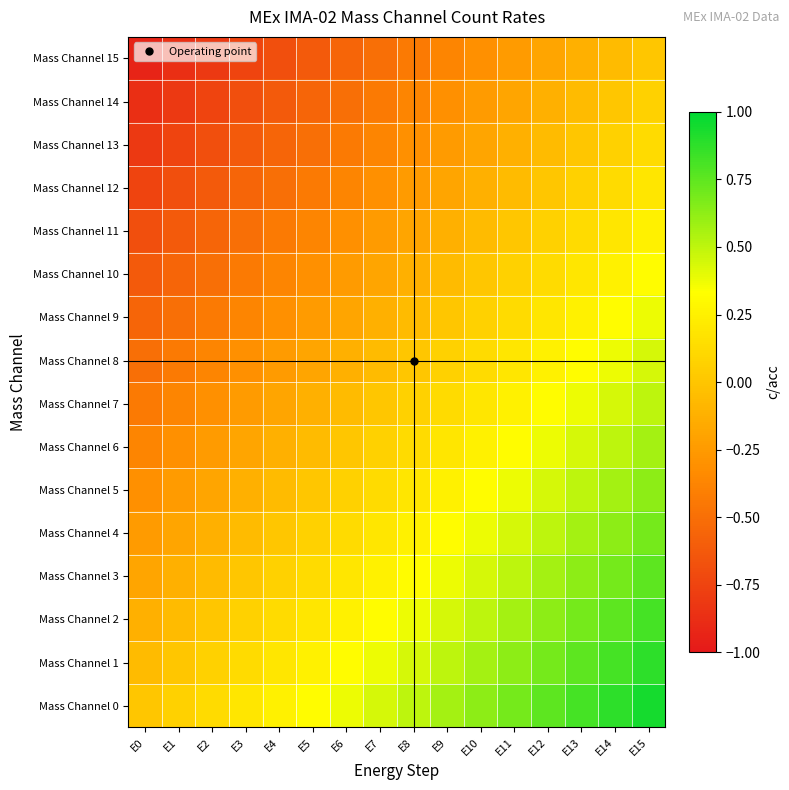

Reading right to left, extract all data points from this chart.

Mass Channel 0: E15=0.9	E14=0.9	E13=0.8	E12=0.8	E11=0.7	E10=0.6	E9=0.6	E8=0.5	E7=0.4	E6=0.4	E5=0.3	E4=0.2	E3=0.2	E2=0.1	E1=0.1	E0=0.0
Mass Channel 1: E15=0.9	E14=0.8	E13=0.8	E12=0.7	E11=0.6	E10=0.6	E9=0.5	E8=0.4	E7=0.4	E6=0.3	E5=0.2	E4=0.2	E3=0.1	E2=0.1	E1=0.0	E0=-0.1
Mass Channel 2: E15=0.8	E14=0.8	E13=0.7	E12=0.6	E11=0.6	E10=0.5	E9=0.4	E8=0.4	E7=0.3	E6=0.2	E5=0.2	E4=0.1	E3=0.1	E2=0.0	E1=-0.1	E0=-0.1
Mass Channel 3: E15=0.8	E14=0.7	E13=0.6	E12=0.6	E11=0.5	E10=0.4	E9=0.4	E8=0.3	E7=0.2	E6=0.2	E5=0.1	E4=0.1	E3=0.0	E2=-0.1	E1=-0.1	E0=-0.2
Mass Channel 4: E15=0.7	E14=0.6	E13=0.6	E12=0.5	E11=0.4	E10=0.4	E9=0.3	E8=0.2	E7=0.2	E6=0.1	E5=0.1	E4=0.0	E3=-0.1	E2=-0.1	E1=-0.2	E0=-0.2
Mass Channel 5: E15=0.6	E14=0.6	E13=0.5	E12=0.4	E11=0.4	E10=0.3	E9=0.2	E8=0.2	E7=0.1	E6=0.1	E5=0.0	E4=-0.1	E3=-0.1	E2=-0.2	E1=-0.2	E0=-0.3
Mass Channel 6: E15=0.6	E14=0.5	E13=0.4	E12=0.4	E11=0.3	E10=0.2	E9=0.2	E8=0.1	E7=0.1	E6=0.0	E5=-0.1	E4=-0.1	E3=-0.2	E2=-0.2	E1=-0.3	E0=-0.4
Mass Channel 7: E15=0.5	E14=0.4	E13=0.4	E12=0.3	E11=0.2	E10=0.2	E9=0.1	E8=0.1	E7=0.0	E6=-0.1	E5=-0.1	E4=-0.2	E3=-0.2	E2=-0.3	E1=-0.4	E0=-0.4
Mass Channel 8: E15=0.4	E14=0.4	E13=0.3	E12=0.2	E11=0.2	E10=0.1	E9=0.1	E8=0.0	E7=-0.1	E6=-0.1	E5=-0.2	E4=-0.2	E3=-0.3	E2=-0.4	E1=-0.4	E0=-0.5
Mass Channel 9: E15=0.4	E14=0.3	E13=0.2	E12=0.2	E11=0.1	E10=0.1	E9=0.0	E8=-0.1	E7=-0.1	E6=-0.2	E5=-0.2	E4=-0.3	E3=-0.4	E2=-0.4	E1=-0.5	E0=-0.6
Mass Channel 10: E15=0.3	E14=0.2	E13=0.2	E12=0.1	E11=0.1	E10=0.0	E9=-0.1	E8=-0.1	E7=-0.2	E6=-0.2	E5=-0.3	E4=-0.4	E3=-0.4	E2=-0.5	E1=-0.6	E0=-0.6
Mass Channel 11: E15=0.2	E14=0.2	E13=0.1	E12=0.1	E11=0.0	E10=-0.1	E9=-0.1	E8=-0.2	E7=-0.2	E6=-0.3	E5=-0.4	E4=-0.4	E3=-0.5	E2=-0.6	E1=-0.6	E0=-0.7
Mass Channel 12: E15=0.2	E14=0.1	E13=0.1	E12=0.0	E11=-0.1	E10=-0.1	E9=-0.2	E8=-0.2	E7=-0.3	E6=-0.4	E5=-0.4	E4=-0.5	E3=-0.6	E2=-0.6	E1=-0.7	E0=-0.8
Mass Channel 13: E15=0.1	E14=0.1	E13=0.0	E12=-0.1	E11=-0.1	E10=-0.2	E9=-0.2	E8=-0.3	E7=-0.4	E6=-0.4	E5=-0.5	E4=-0.6	E3=-0.6	E2=-0.7	E1=-0.8	E0=-0.8
Mass Channel 14: E15=0.1	E14=0.0	E13=-0.1	E12=-0.1	E11=-0.2	E10=-0.2	E9=-0.3	E8=-0.4	E7=-0.4	E6=-0.5	E5=-0.6	E4=-0.6	E3=-0.7	E2=-0.8	E1=-0.8	E0=-0.9
Mass Channel 15: E15=0.0	E14=-0.1	E13=-0.1	E12=-0.2	E11=-0.2	E10=-0.3	E9=-0.4	E8=-0.4	E7=-0.5	E6=-0.6	E5=-0.6	E4=-0.7	E3=-0.8	E2=-0.8	E1=-0.9	E0=-0.9